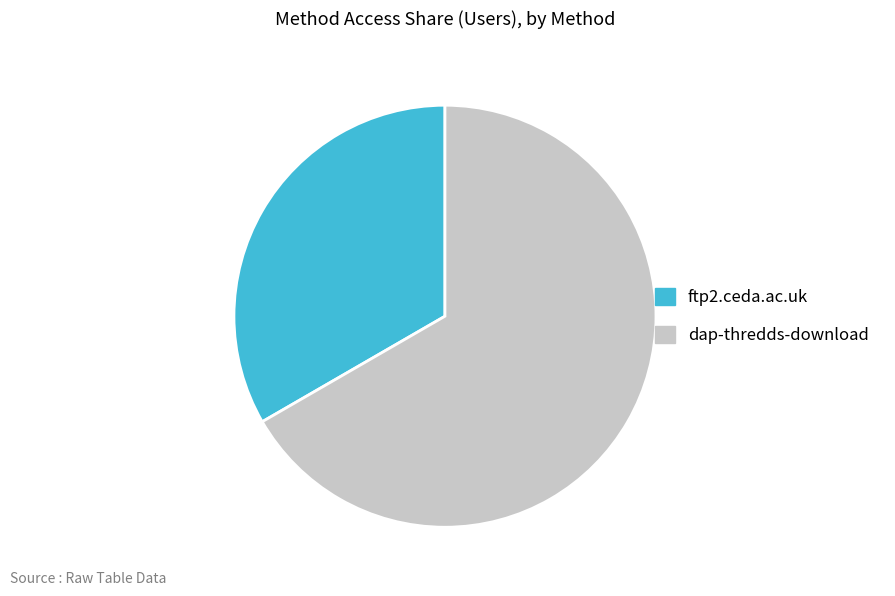

How many segments does this pie chart have?

2